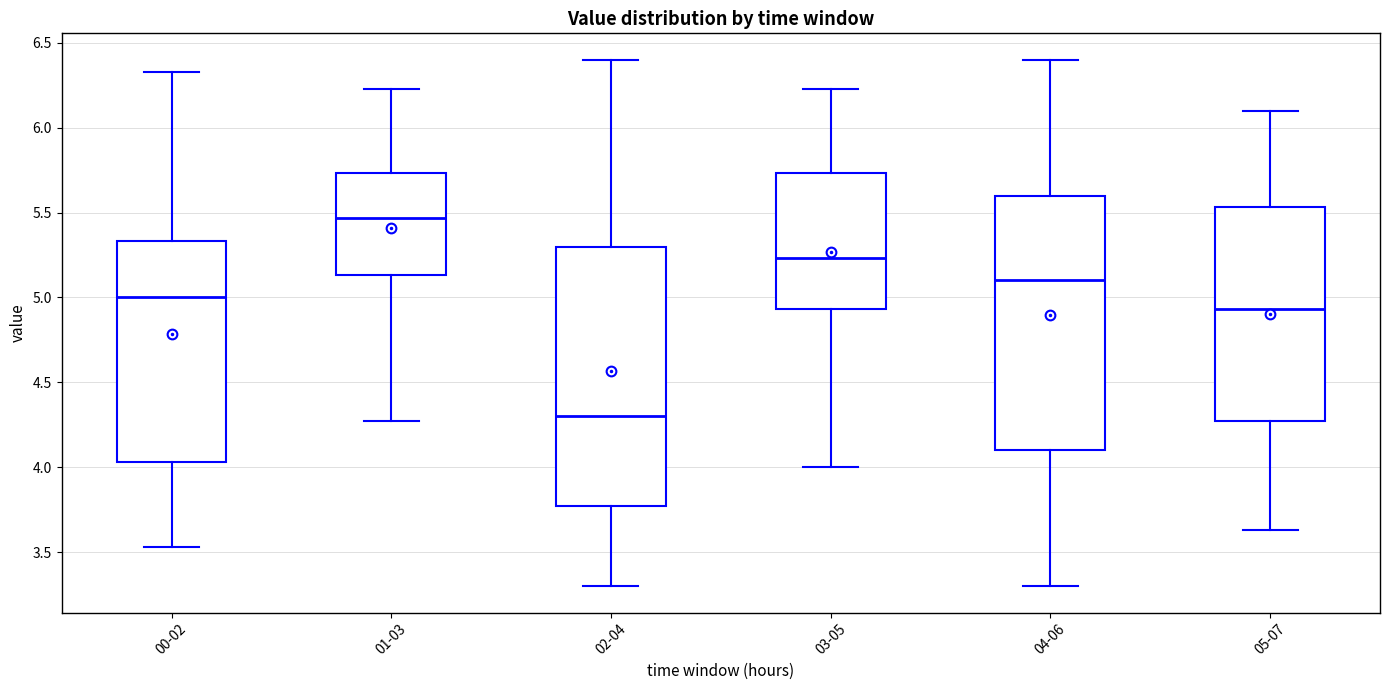

Reading left to right, read every box against the y-axis: the position of its median line, the range the box covers, and the ends of its whiskers. The values are not printed on the chart, so give them approximately, as read against the axis.

00-02: median 5.00, box 4.05 to 5.35, whiskers 3.55 to 6.35
01-03: median 5.45, box 5.15 to 5.75, whiskers 4.25 to 6.25
02-04: median 4.30, box 3.75 to 5.30, whiskers 3.30 to 6.40
03-05: median 5.25, box 4.95 to 5.75, whiskers 4.00 to 6.25
04-06: median 5.10, box 4.10 to 5.60, whiskers 3.30 to 6.40
05-07: median 4.95, box 4.25 to 5.55, whiskers 3.65 to 6.10